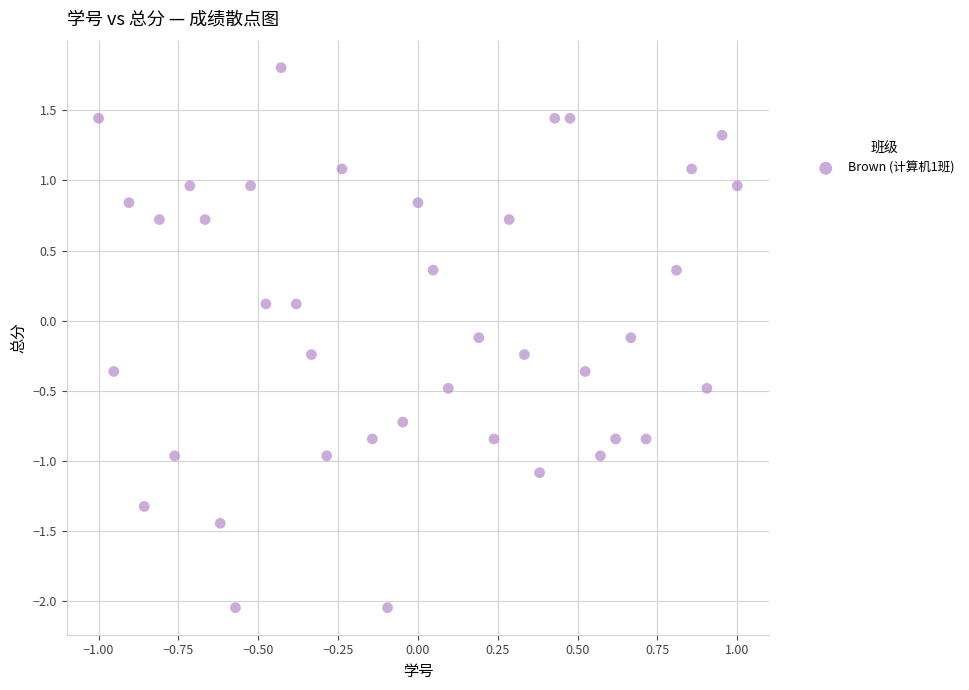

What is the range of X values (max minus min)?

2.0